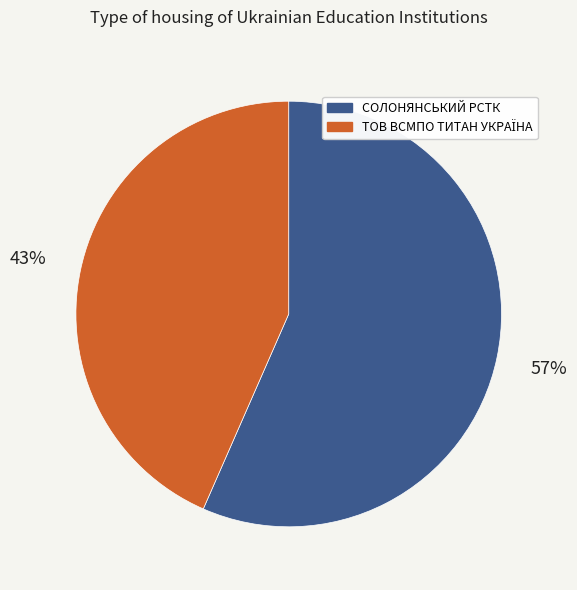

How many segments does this pie chart have?

2